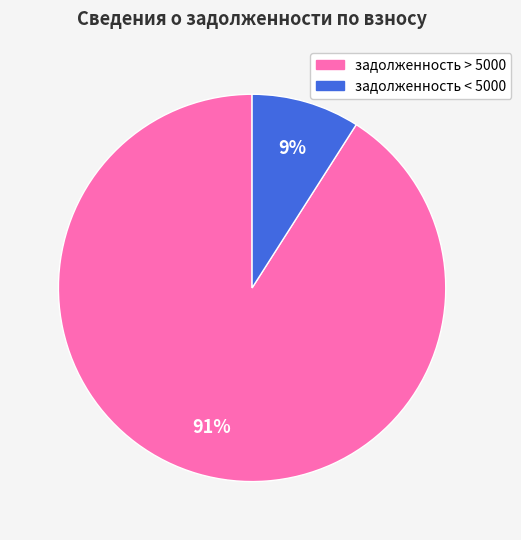

To the nearest percent, what is the average slice percentage?

50%